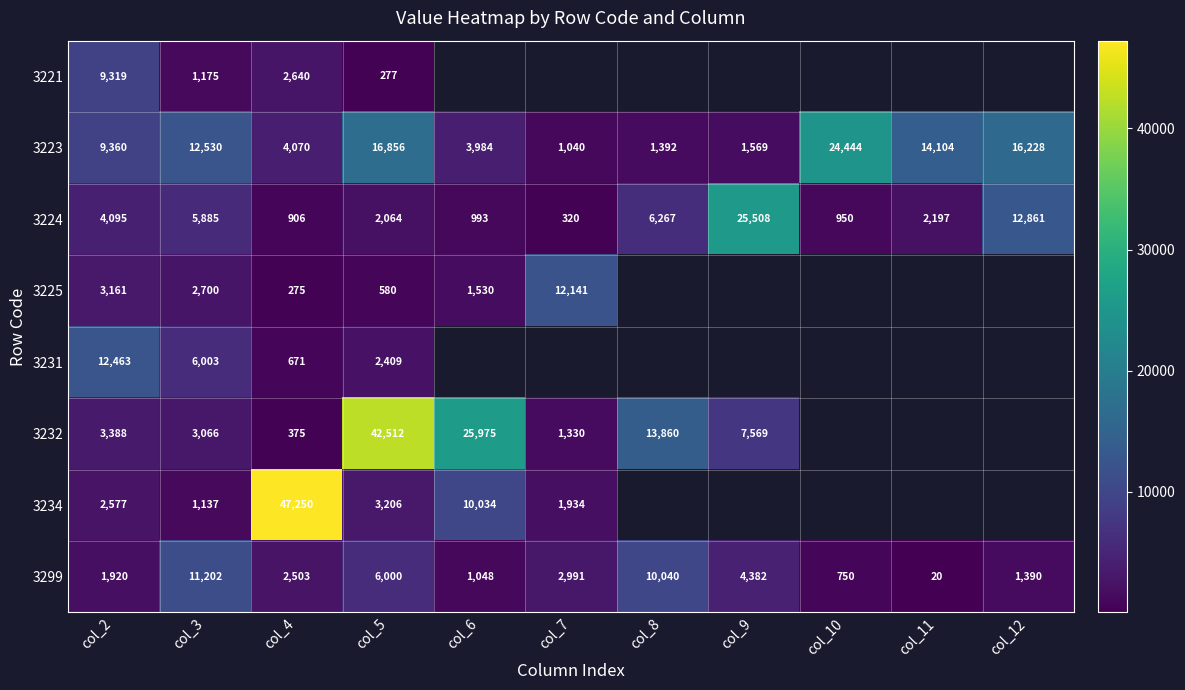

What is the lowest value of the 3299 series?

20